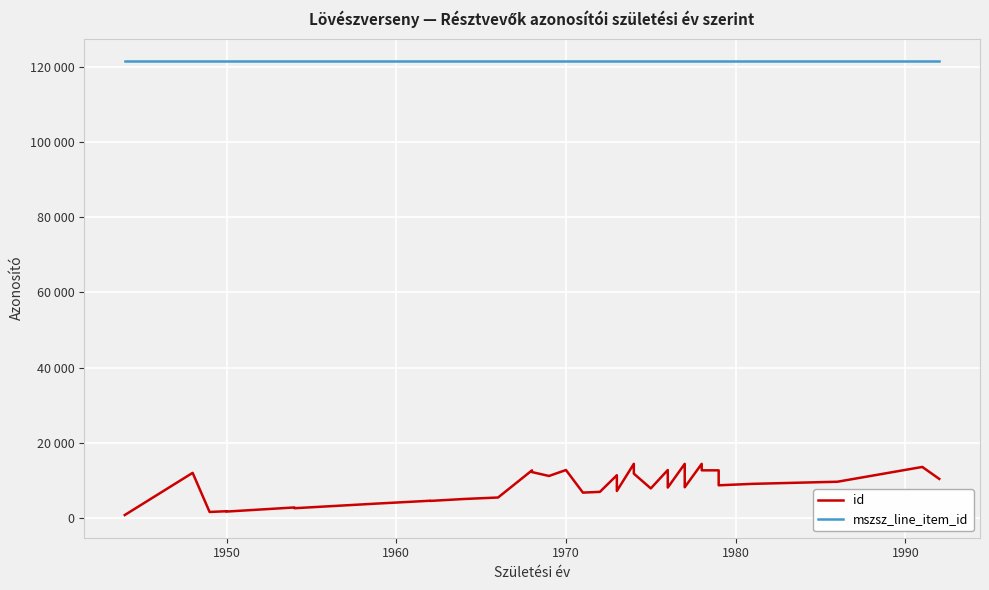

How many lines are shown in the chart?

2